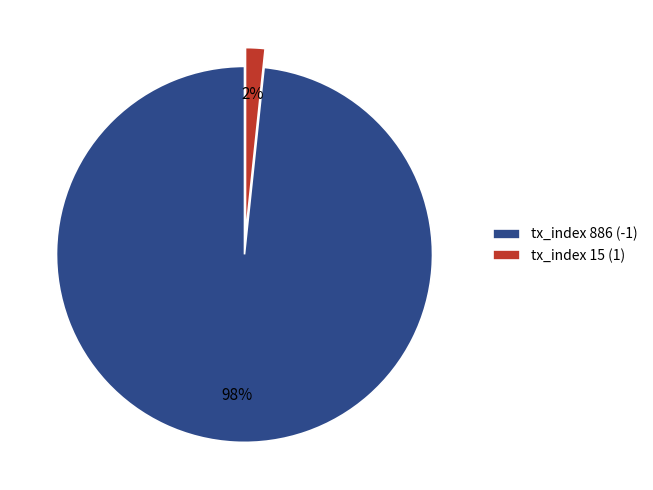

To the nearest percent, what portion does tx_index 15 (1) represent?

2%